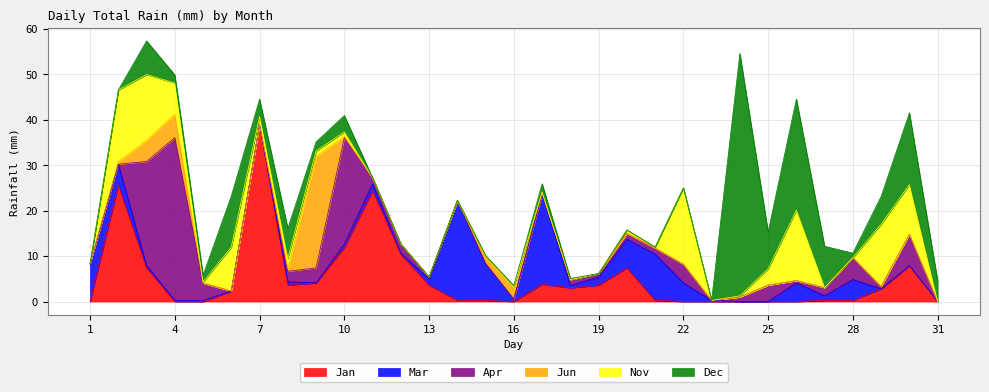

Count the number of data series in this chart.

6